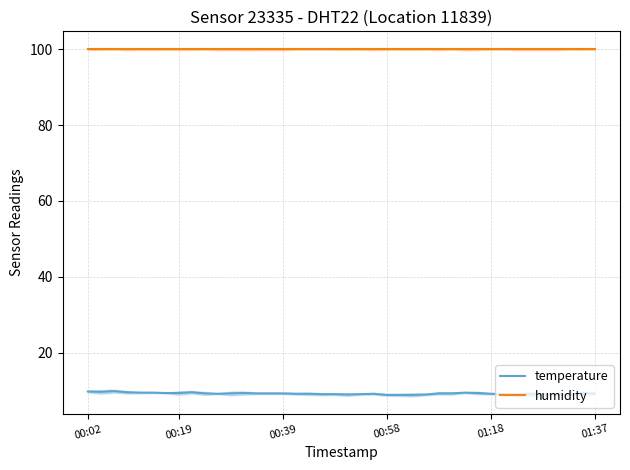

Rank the series by their average value, from highest to lowest.

humidity, temperature